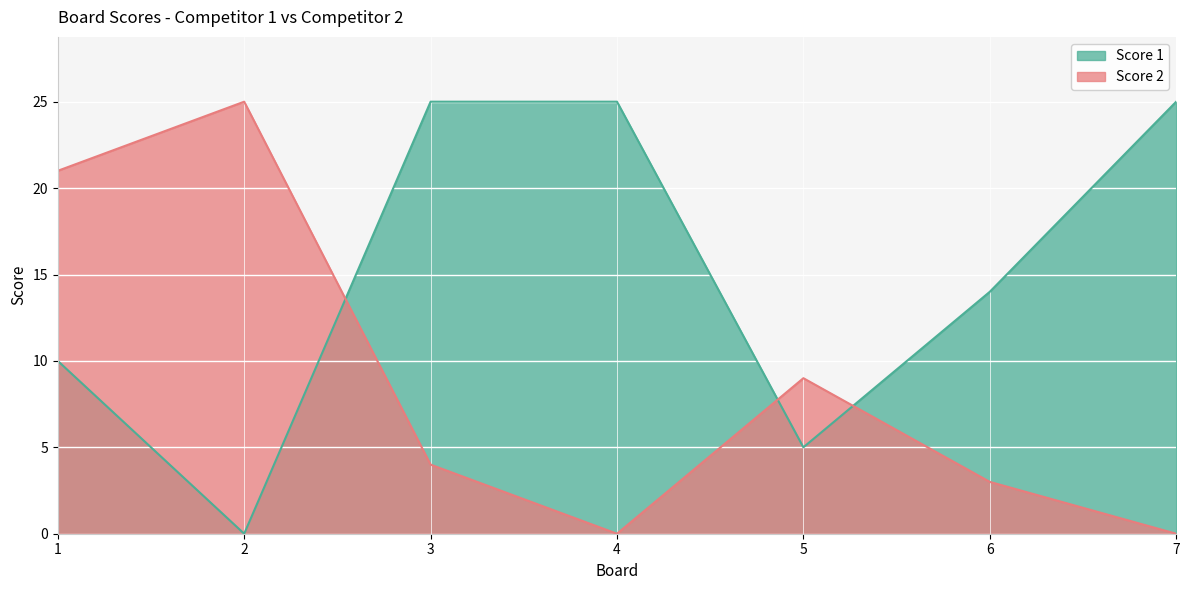

Which label corresponds to the smallest value in the chart?

2